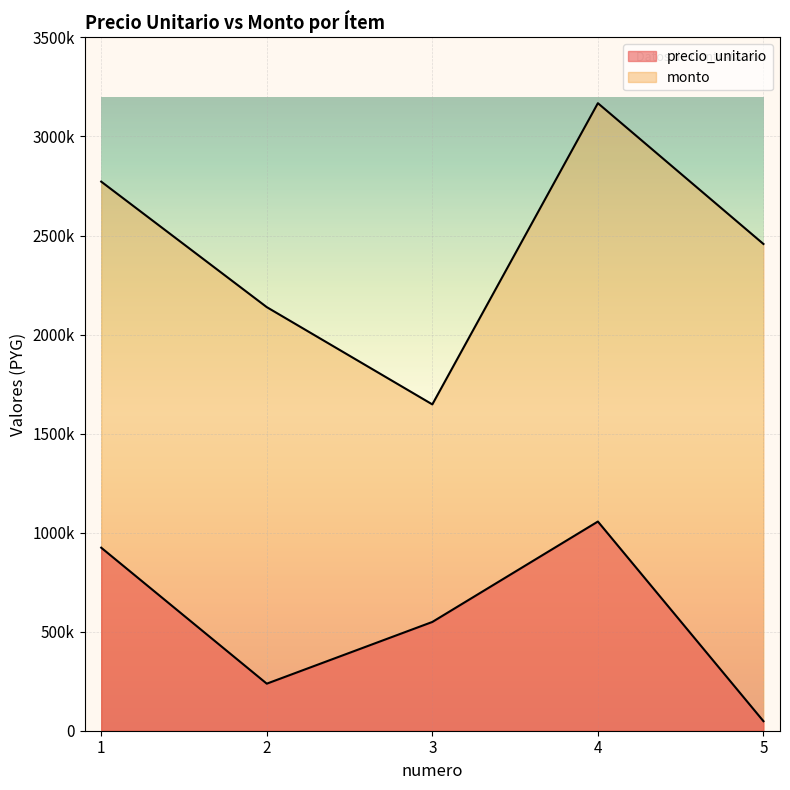

How many data points in monto are less than 2457180?

2